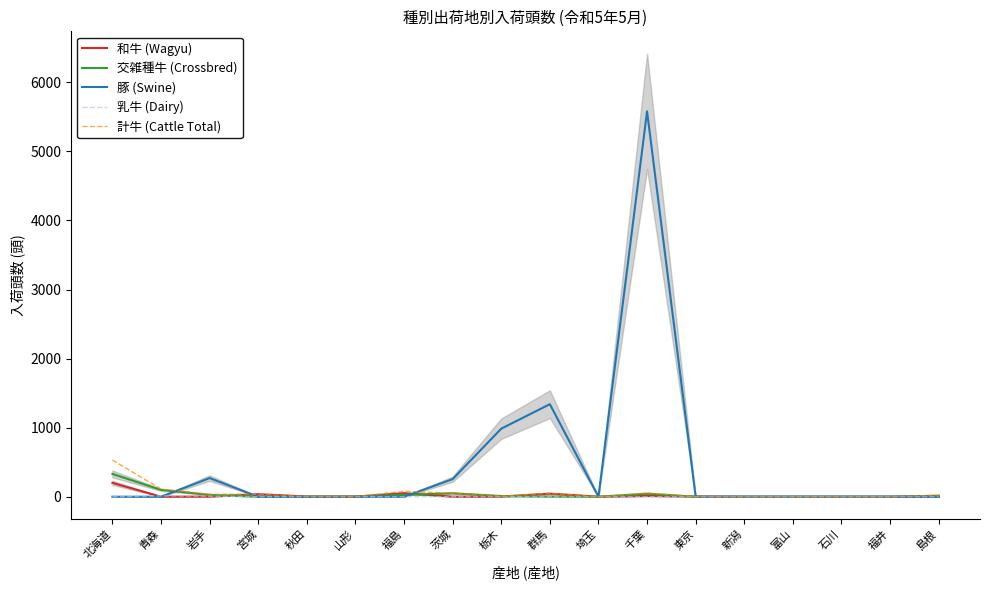

True or false: 和牛 (Wagyu) has a value of 0 at 島根.

True